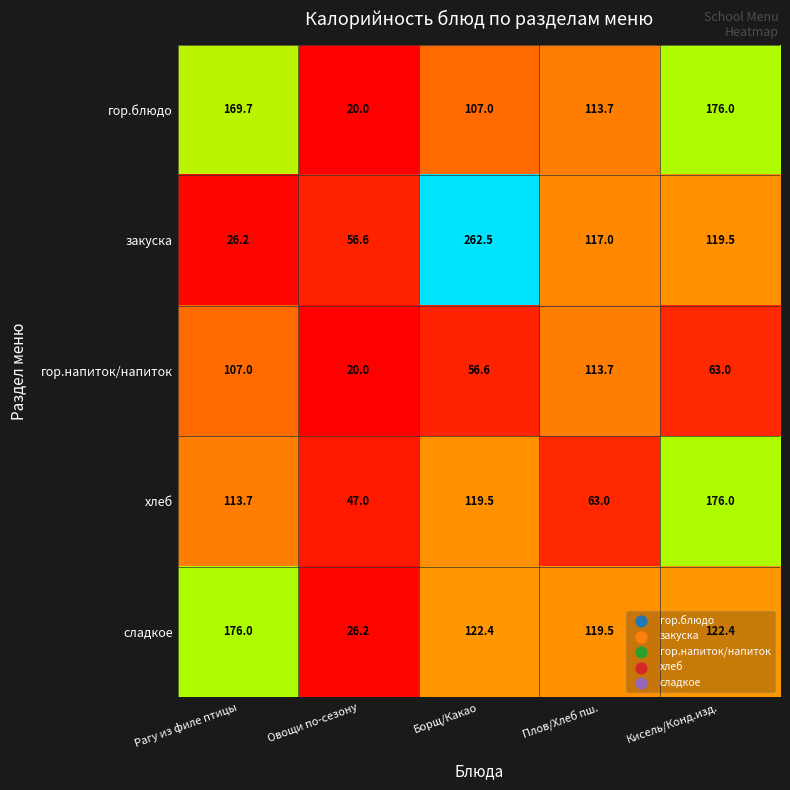

Which series changed the most between Овощи по-сезону and Борщ/Какао?

закуска